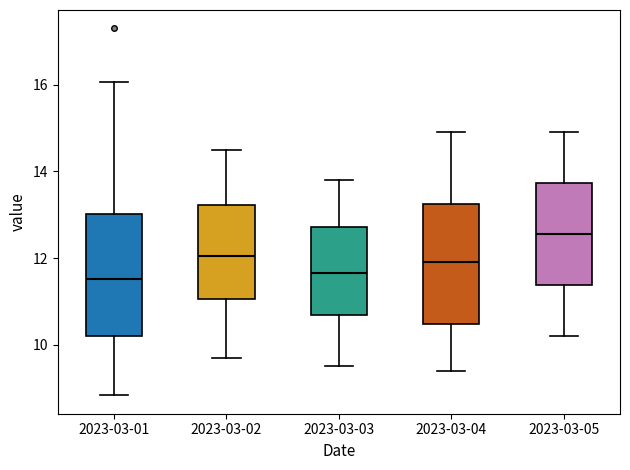

Where is the upper edge of the box for 2023-03-01 on the y-axis? The values are not printed on the chart, so give them approximately, as read against the axis.

13.0